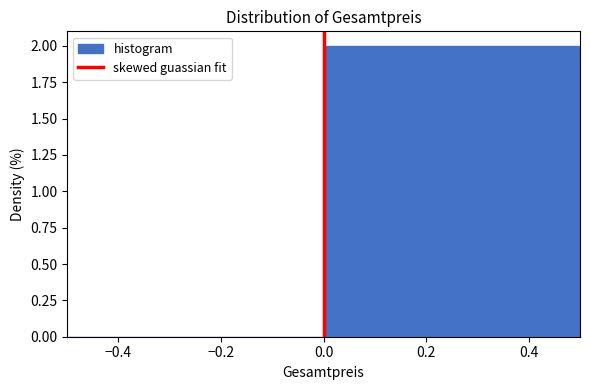

Reading left to right, transcribe this chart: for each bar, give the range it covers on the x-axis and its height. The values are not printed on the chart, so give them approximately, as read against the axis.

-0.5 to 0.0: 0
0.0 to 0.5: 2